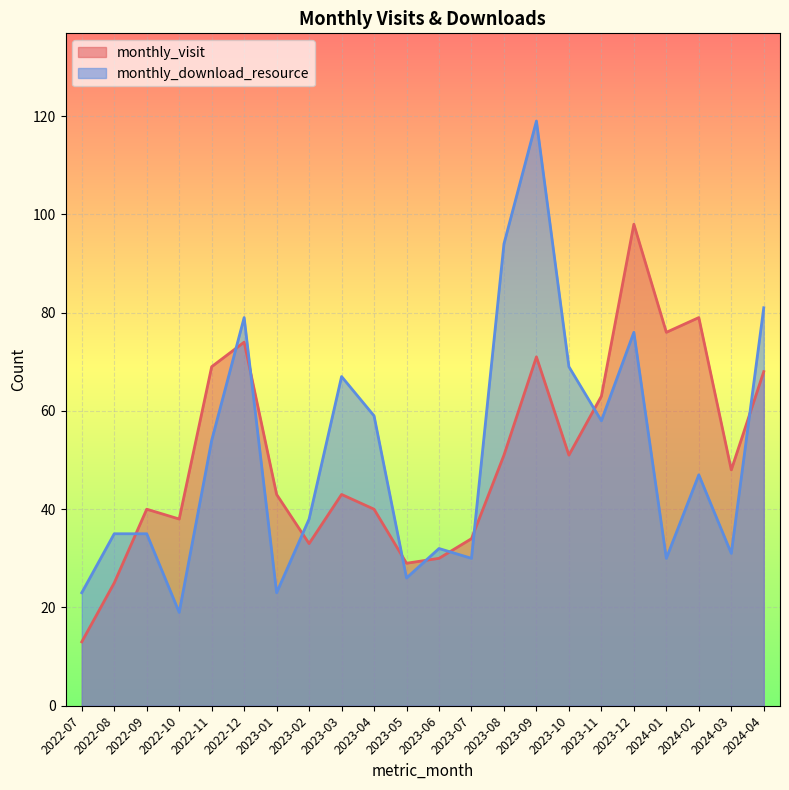

Reading right to left, list all the values displayed in this chart.

monthly_visit: 2024-04=68	2024-03=48	2024-02=79	2024-01=76	2023-12=98	2023-11=63	2023-10=51	2023-09=71	2023-08=51	2023-07=34	2023-06=30	2023-05=29	2023-04=40	2023-03=43	2023-02=33	2023-01=43	2022-12=74	2022-11=69	2022-10=38	2022-09=40	2022-08=25	2022-07=13
monthly_download_resource: 2024-04=81	2024-03=31	2024-02=47	2024-01=30	2023-12=76	2023-11=58	2023-10=69	2023-09=119	2023-08=94	2023-07=30	2023-06=32	2023-05=26	2023-04=59	2023-03=67	2023-02=38	2023-01=23	2022-12=79	2022-11=54	2022-10=19	2022-09=35	2022-08=35	2022-07=23